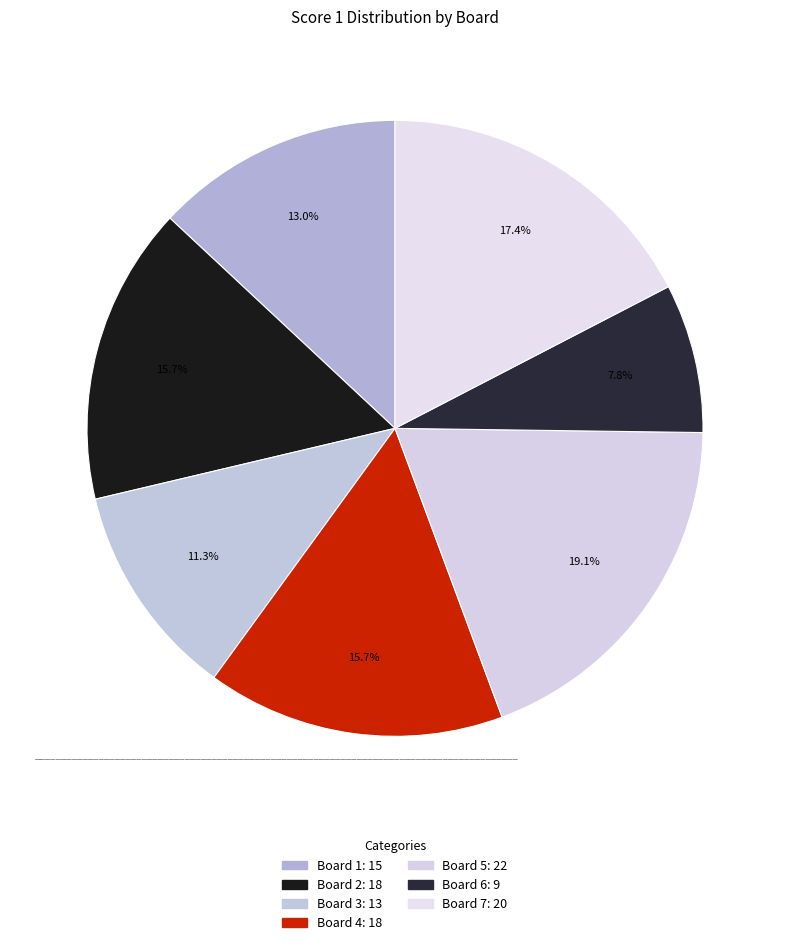

How many slices are in this pie chart?

7